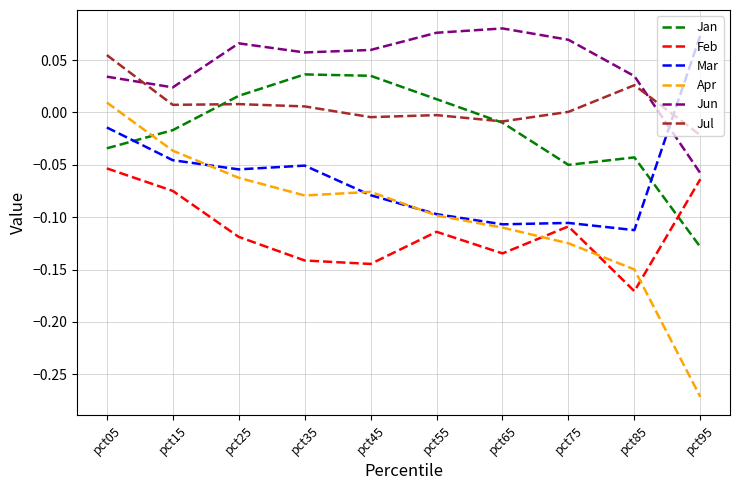

At which category is the sum across all series the highest?

pct05